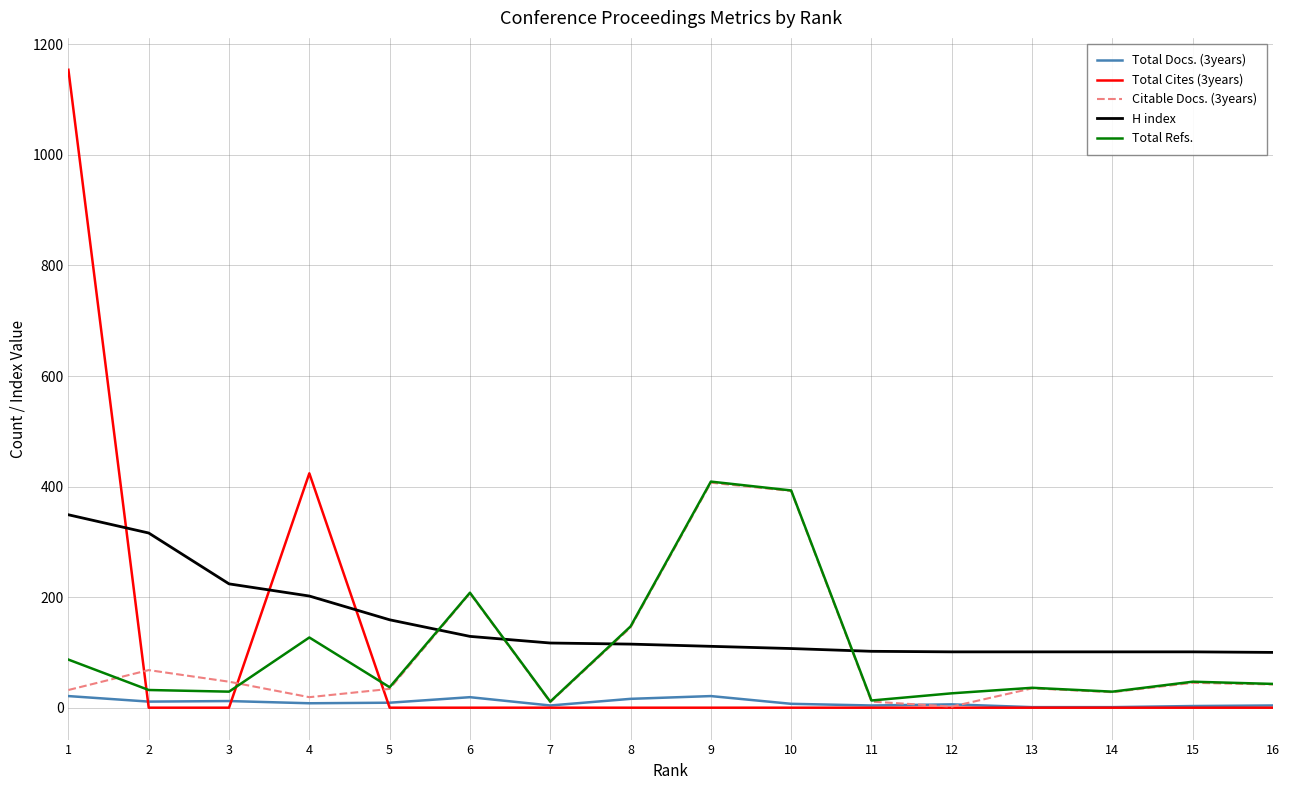

True or false: Citable Docs. (3years) and H index cross at least once.

True